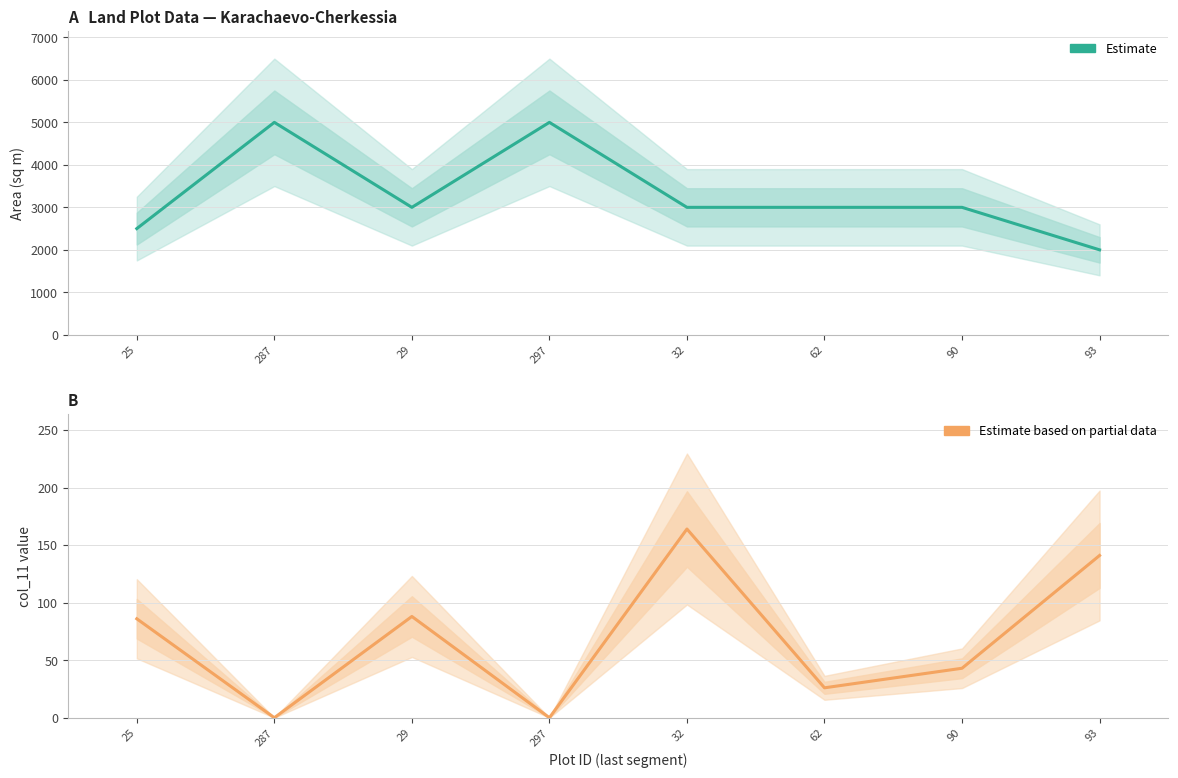

What is the total value across all series at 297?

5000